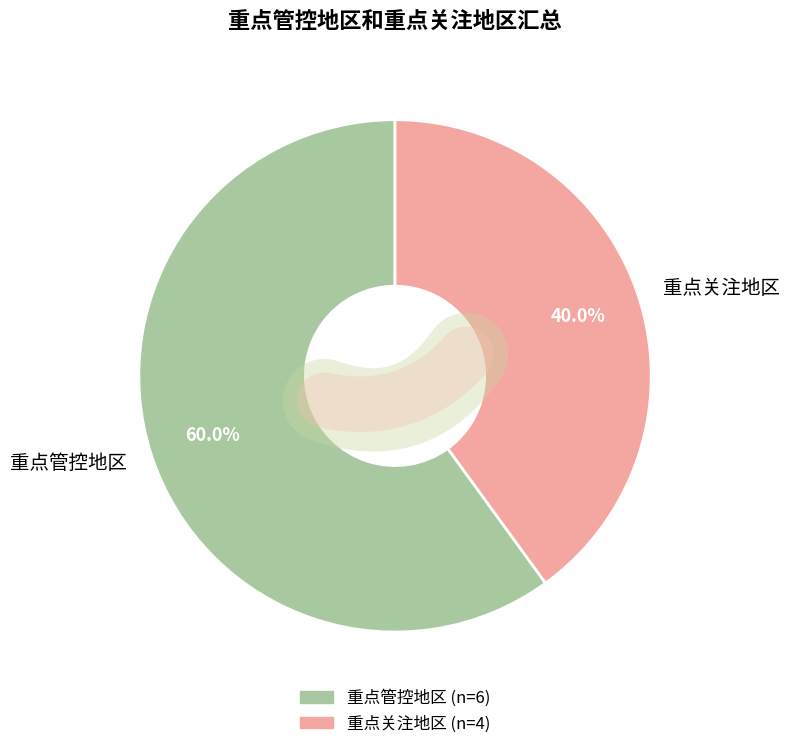

To the nearest percent, what portion does 重点关注地区 represent?

40%